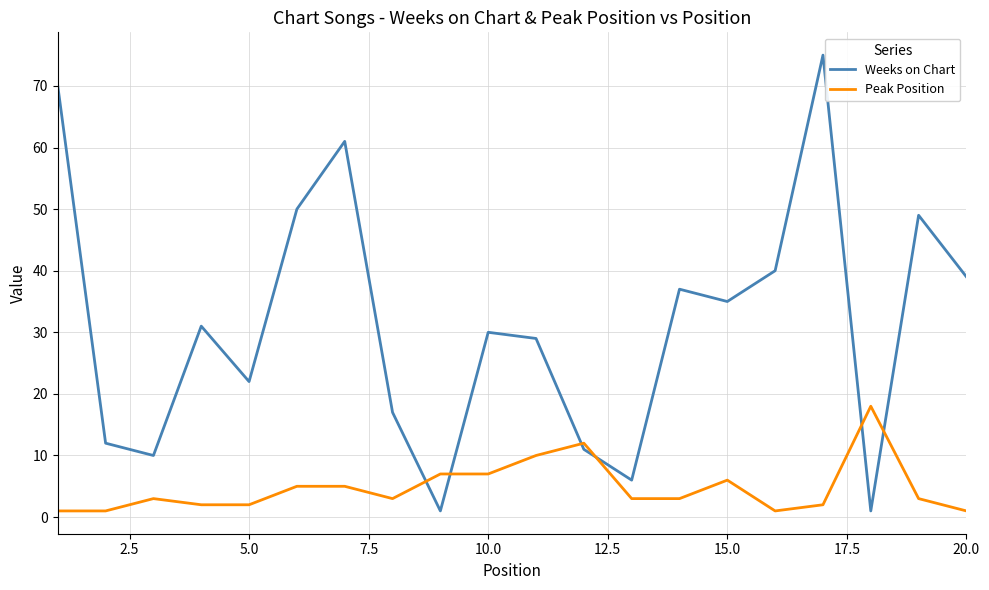

Count the number of categories in the chart.

20